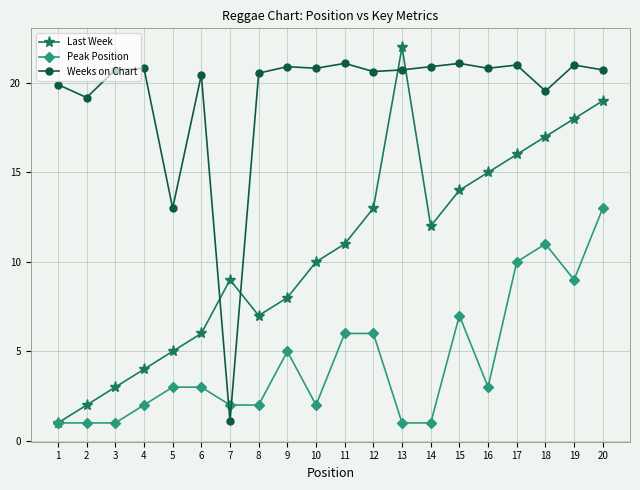

At which category does Weeks on Chart reach its first local valley?

2